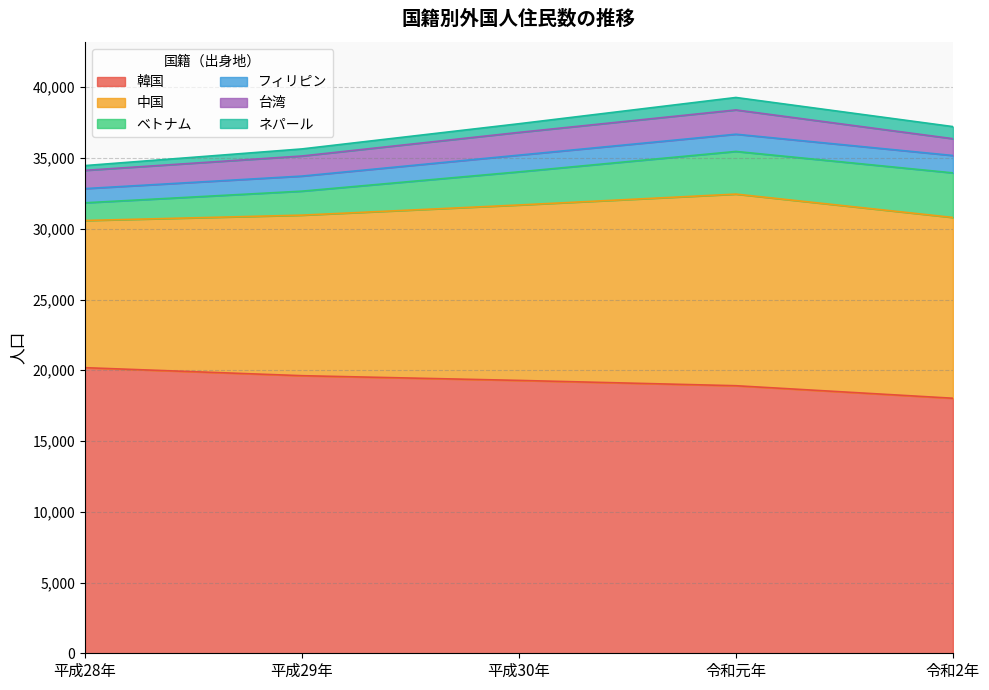

What is the spread (max minus min) of values at 令和元年?

18028